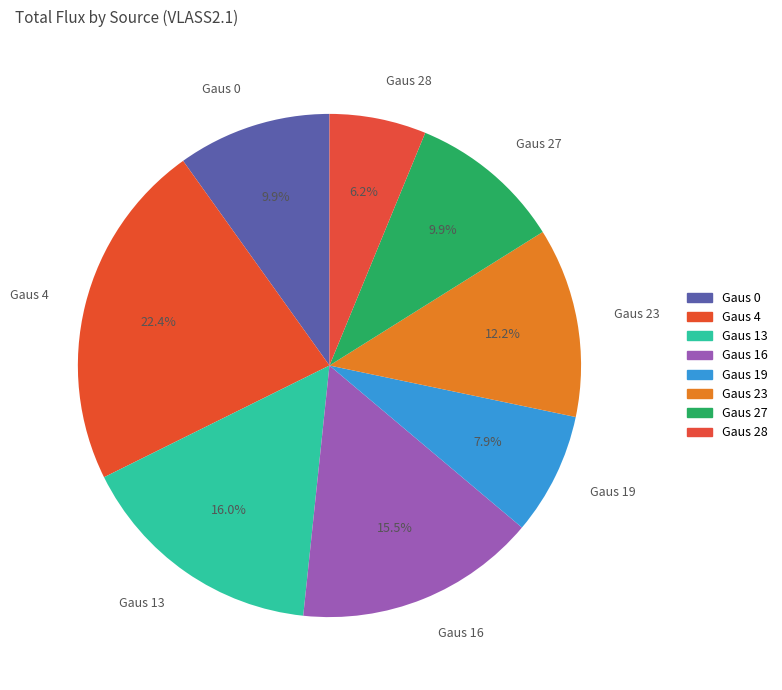

To the nearest percent, what is the difference between the largest and smallest slice percentages?

16%